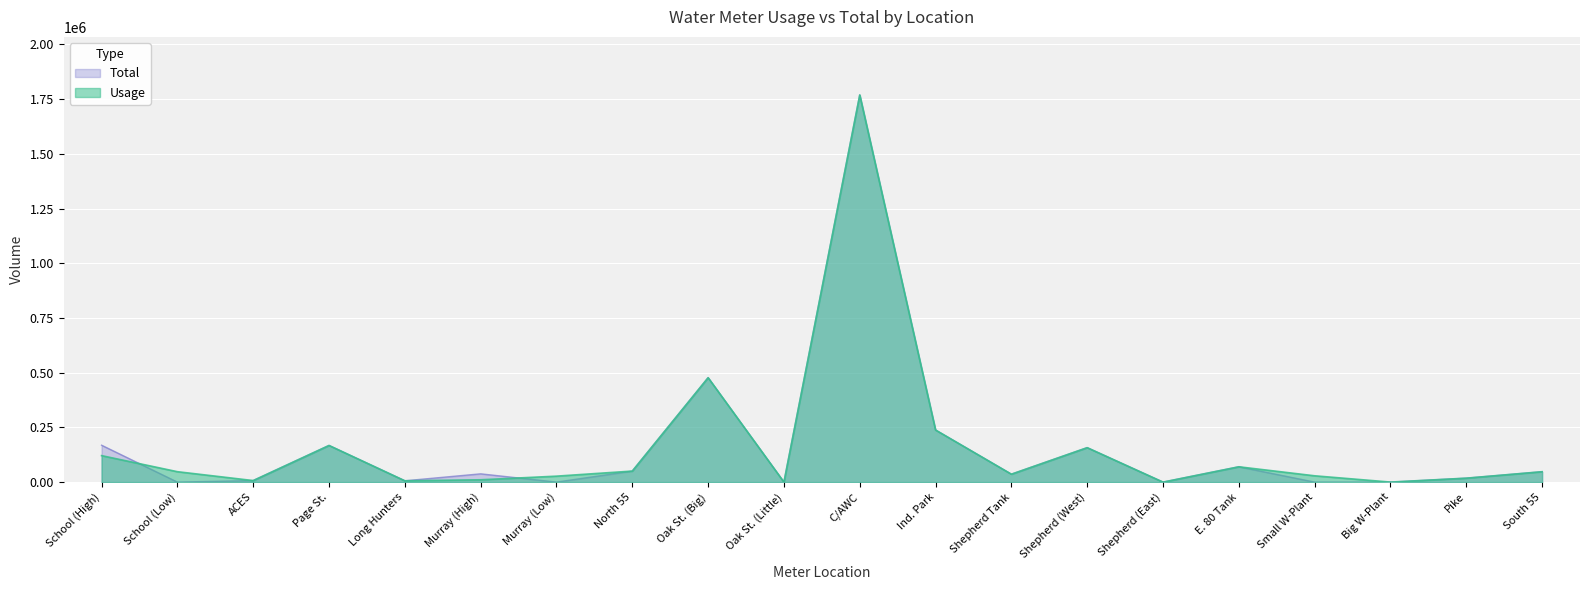

At which category does the chart reach its minimum across all series?

Oak St. (Little)